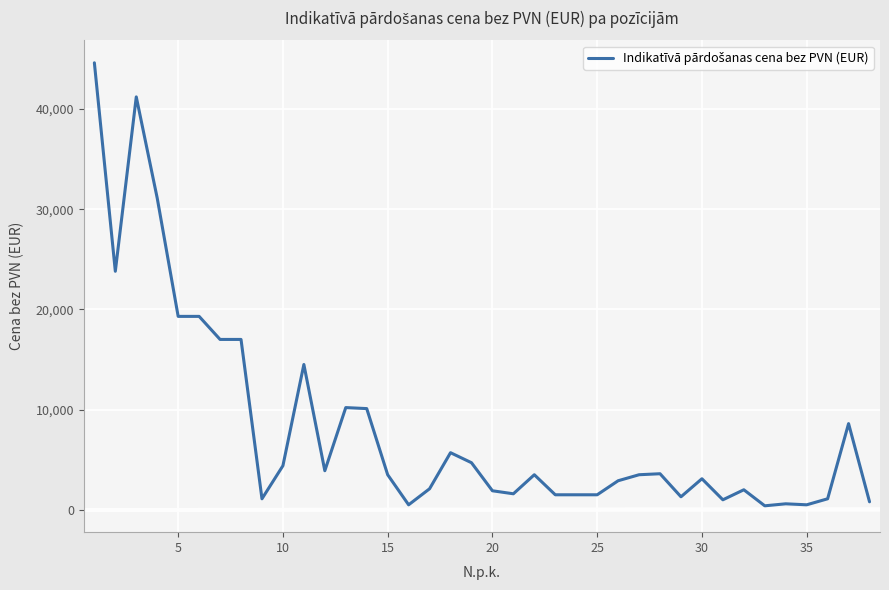

What is the maximum value shown in the chart?

44600